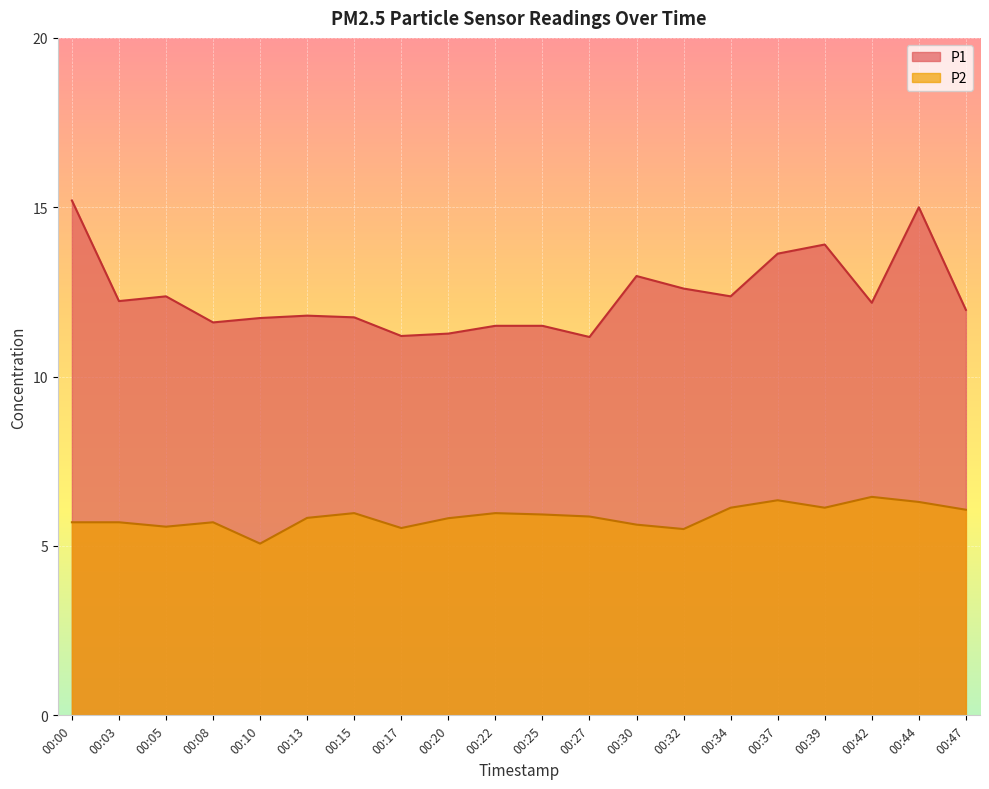

Reading left to right, list all the values displayed in this chart.

P1: 15.2	12.2	12.4	11.6	11.7	11.8	11.8	11.2	11.3	11.5	11.5	11.2	13.0	12.6	12.4	13.6	13.9	12.2	15.0	12.0
P2: 5.7	5.7	5.6	5.7	5.1	5.8	6.0	5.5	5.8	6.0	5.9	5.9	5.6	5.5	6.1	6.3	6.1	6.5	6.3	6.1